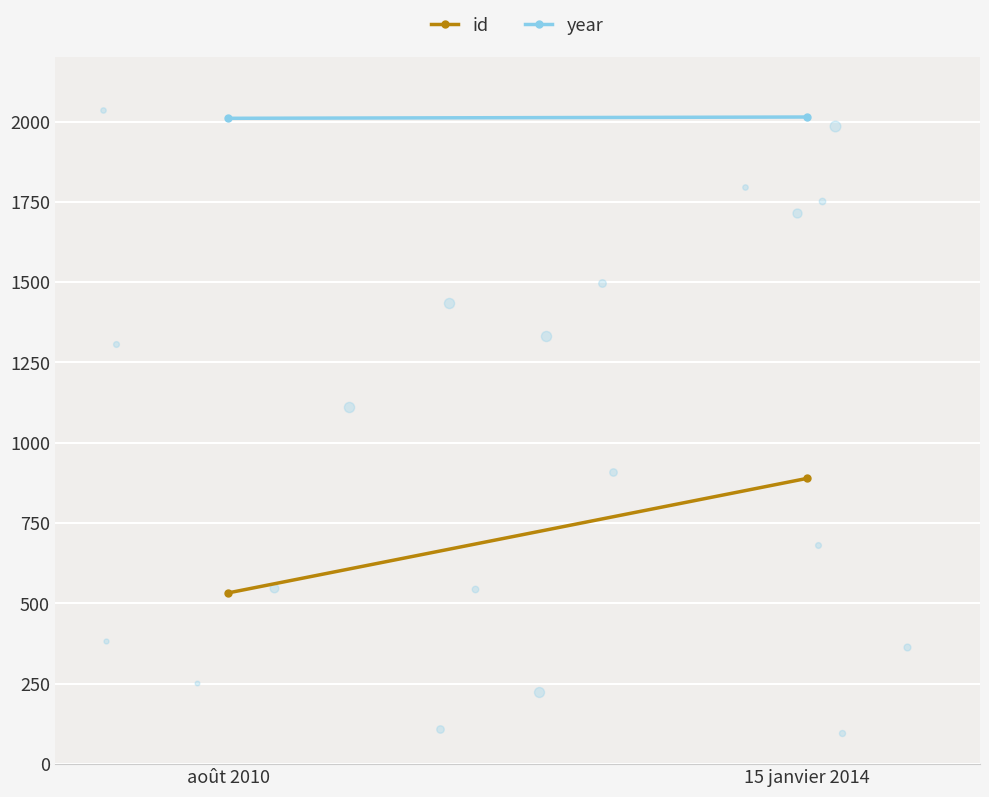

What are all the series names shown in the legend?

id, year